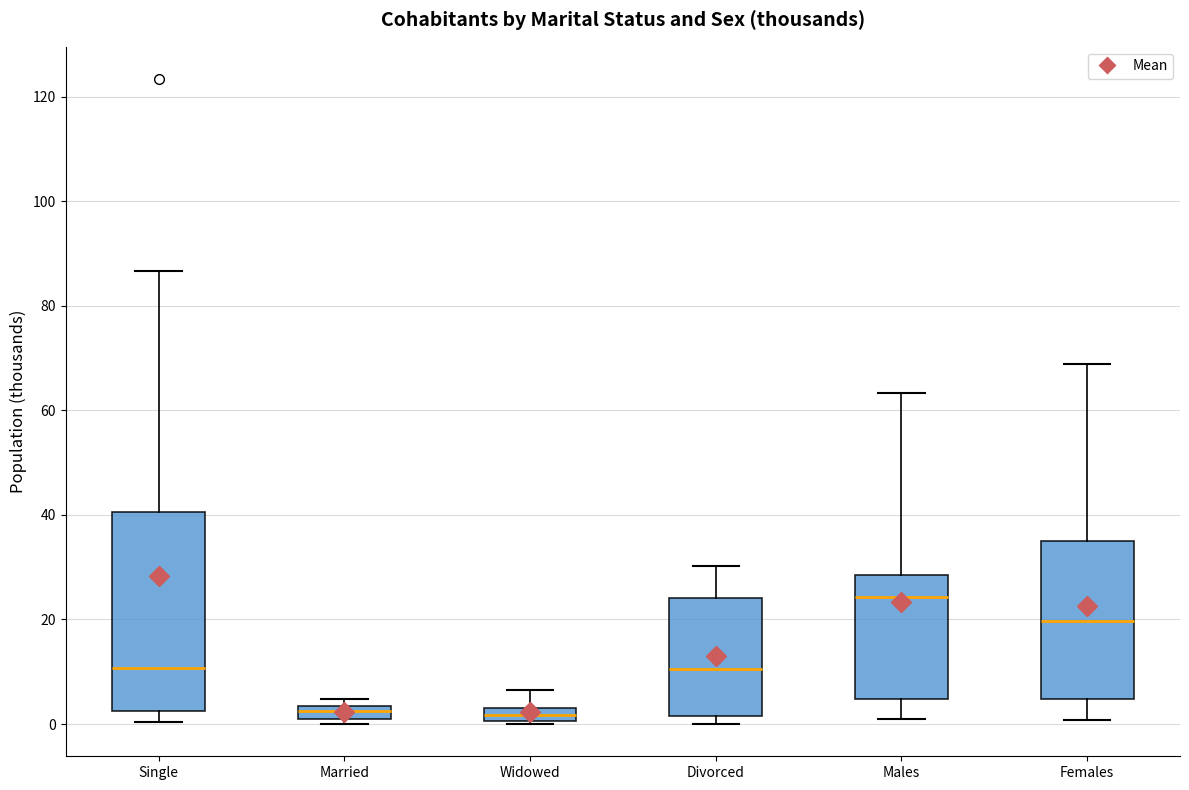

Comparing the boxes themselves (not the whiskers), which one is the tallest?

Single